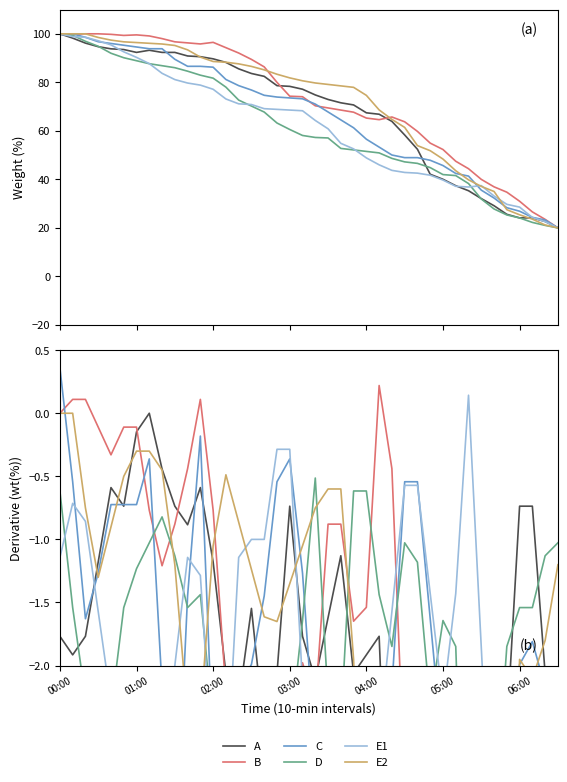

Reading right to left, list all the values displayed in this chart.

A: -2.7	-2.1	-0.7	-0.7	-2.5	-3.2	-3.1	-2.7	-2.4	-2.4	-6.2	-8.1	-5.7	-4.3	-1.8	-1.9	-2.1	-1.1	-1.6	-2.1	-1.8	-0.7	-2.1	-2.5	-1.5	-2.3	-2.1	-1.2	-0.6	-0.9	-0.7	-0.4	0.0	-0.1	-0.7	-0.6	-1.2	-1.8	-1.9	-1.8
B: -3.5	-3.3	-3.7	-4.1	-3.0	-2.6	-3.7	-3.7	-4.0	-3.7	-3.7	-4.4	-3.0	-0.4	0.2	-1.5	-1.6	-0.9	-0.9	-2.3	-2.0	-3.0	-6.0	-4.7	-2.9	-2.4	-2.2	-0.8	0.1	-0.4	-0.9	-1.2	-0.8	-0.1	-0.1	-0.3	-0.1	0.1	0.1	0.0
C: -3.3	-2.2	-1.8	-2.0	-2.7	-3.6	-4.5	-3.4	-2.2	-2.7	-1.6	-0.5	-0.5	-2.2	-3.3	-4.0	-4.0	-3.3	-3.3	-2.7	-1.3	-0.4	-0.5	-1.4	-2.0	-2.2	-3.8	-2.7	-0.2	-1.4	-3.6	-2.2	-0.4	-0.7	-0.7	-0.7	-1.3	-1.6	-0.5	0.4
D: -1.0	-1.1	-1.5	-1.5	-1.8	-3.3	-5.2	-4.8	-1.8	-1.6	-2.3	-1.2	-1.0	-1.8	-1.4	-0.6	-0.6	-2.5	-2.3	-0.5	-1.6	-2.6	-3.6	-3.5	-2.5	-3.9	-4.5	-2.5	-1.4	-1.5	-1.1	-0.8	-1.0	-1.2	-1.5	-2.4	-2.5	-2.3	-1.5	-0.6
E1: -2.6	-2.1	-3.0	-2.7	-2.3	-3.9	-1.9	0.1	-1.4	-2.3	-1.4	-0.6	-0.6	-1.6	-2.6	-3.3	-3.0	-4.1	-4.7	-3.7	-2.1	-0.3	-0.3	-1.0	-1.0	-1.1	-3.0	-2.9	-1.3	-1.1	-2.0	-3.3	-3.3	-2.4	-2.6	-2.3	-1.6	-0.9	-0.7	-1.1
E2: -1.2	-1.8	-2.1	-2.0	-4.8	-4.8	-2.4	-3.2	-4.3	-4.1	-2.8	-4.8	-5.4	-3.6	-5.0	-4.7	-2.0	-0.6	-0.6	-0.8	-1.1	-1.4	-1.7	-1.6	-1.2	-0.9	-0.5	-1.1	-2.4	-2.4	-1.2	-0.5	-0.3	-0.3	-0.5	-0.9	-1.3	-0.8	0.0	0.0